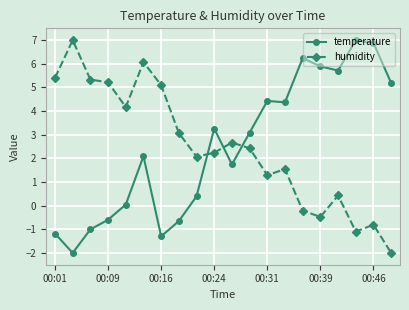

How many lines are shown in the chart?

2